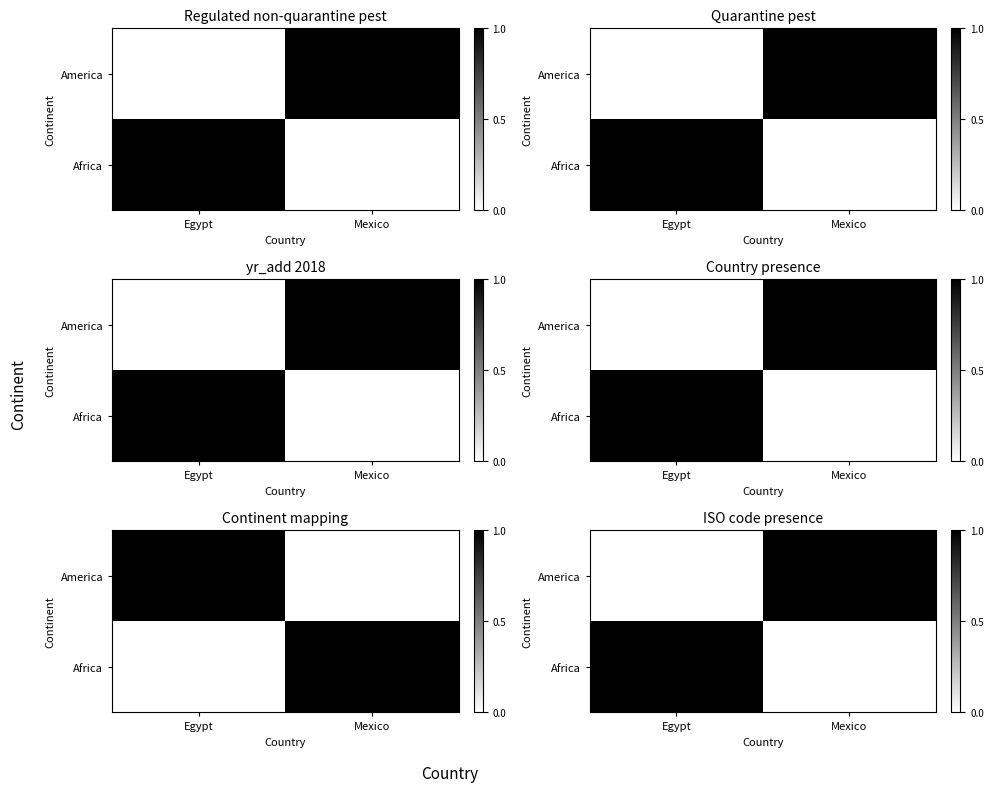

How many Africa values are between 0 and 1?

2